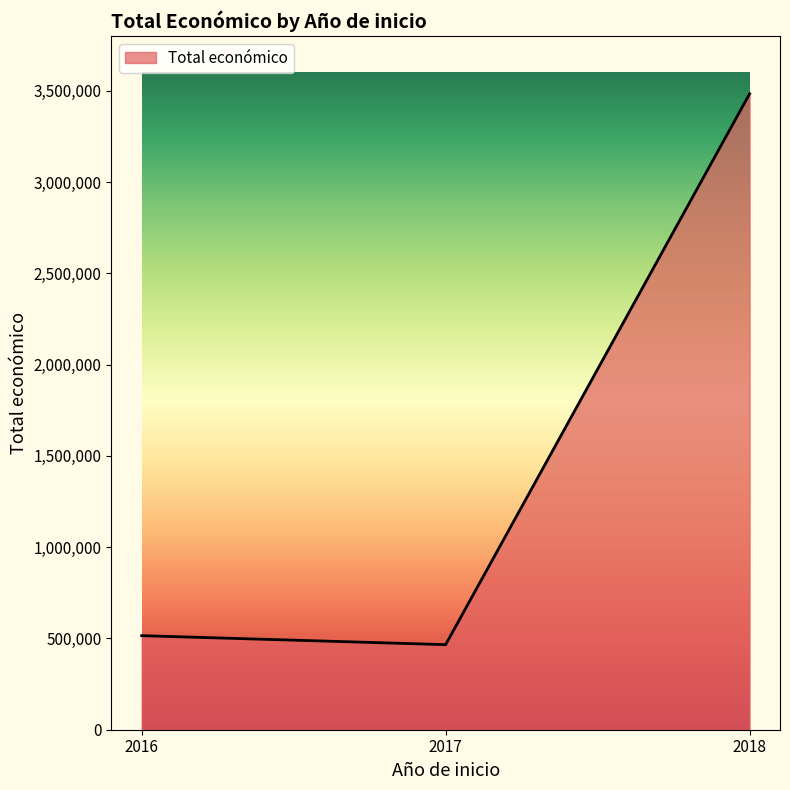

Which has a higher value, 2017 or 2018?

2018